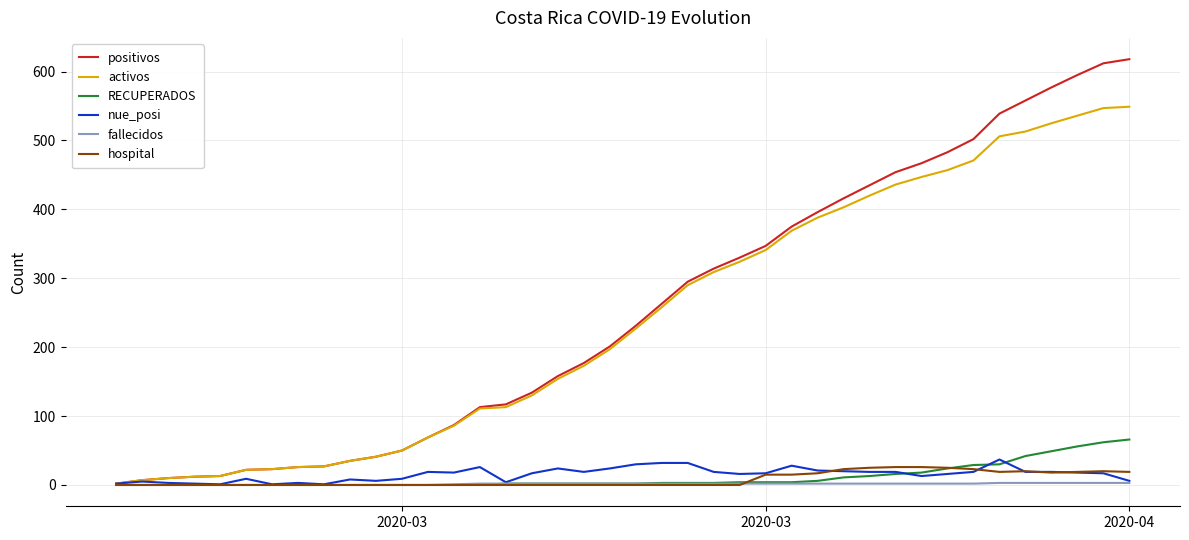

Which series has the widest spread of values?

positivos